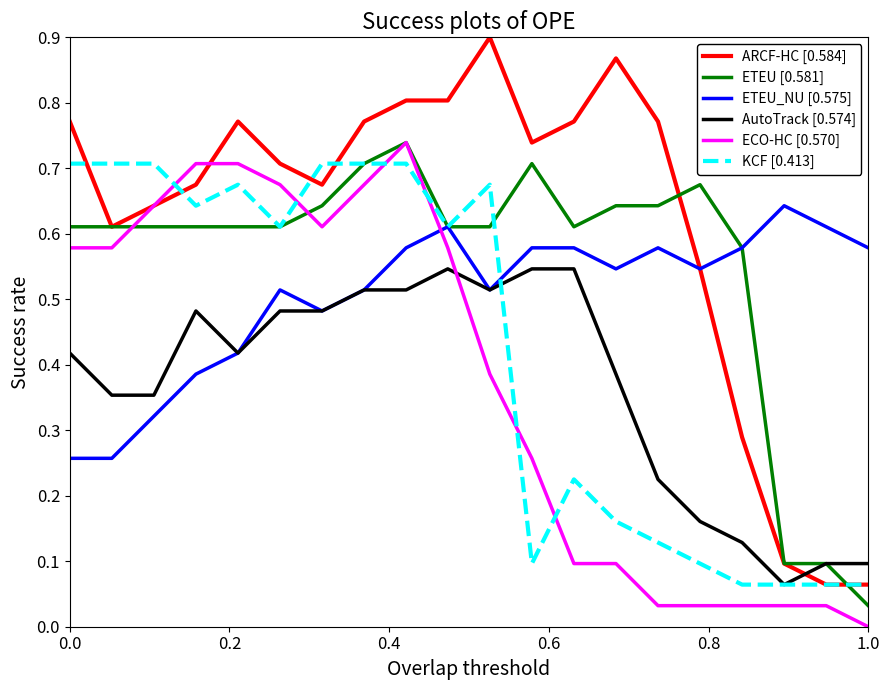

Which series has the widest spread of values?

ARCF-HC [0.584]